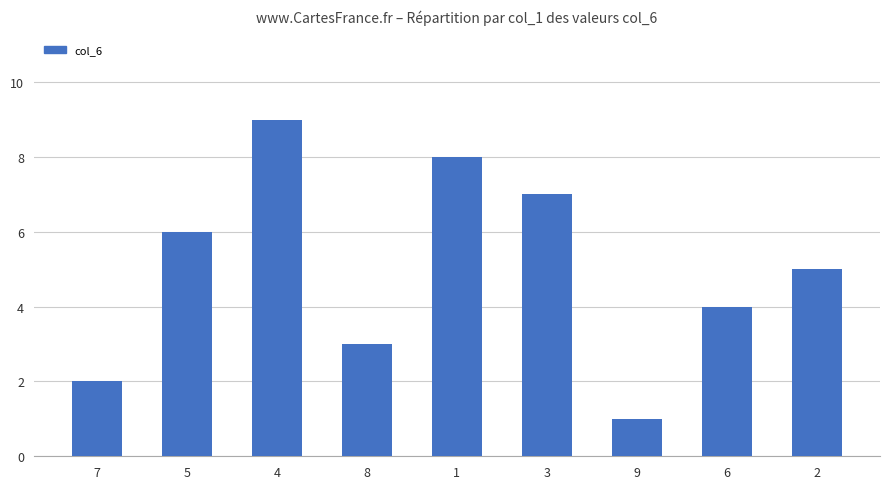

Reading right to left, transcribe all the data shown in this chart.

5	4	1	7	8	3	9	6	2